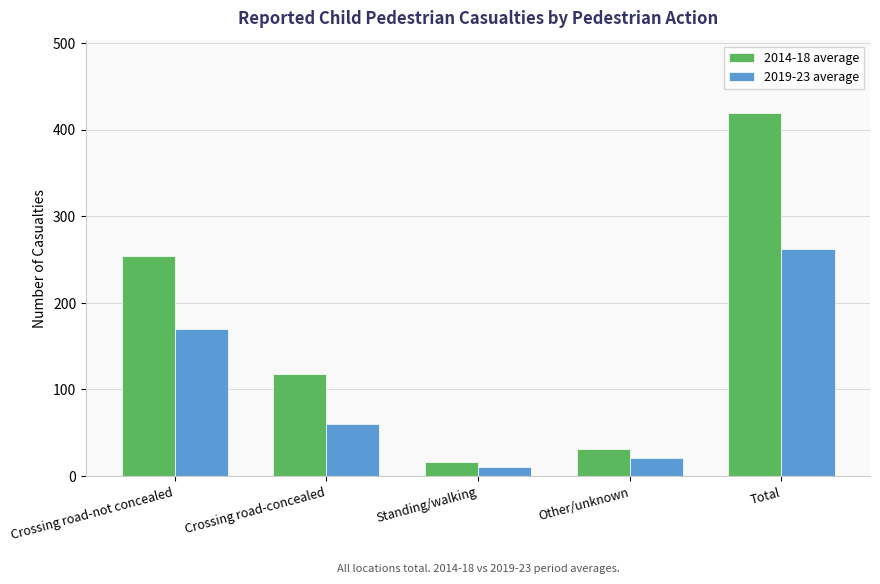

Which category has the highest value across all series?

Total